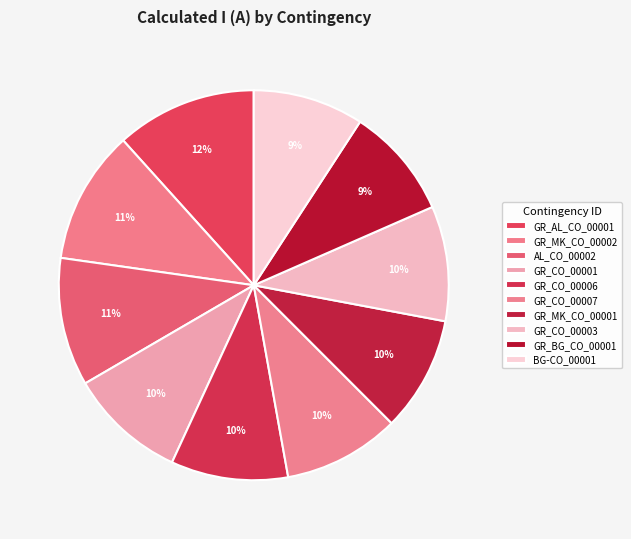

Which slice is the largest?

GR_AL_CO_00001